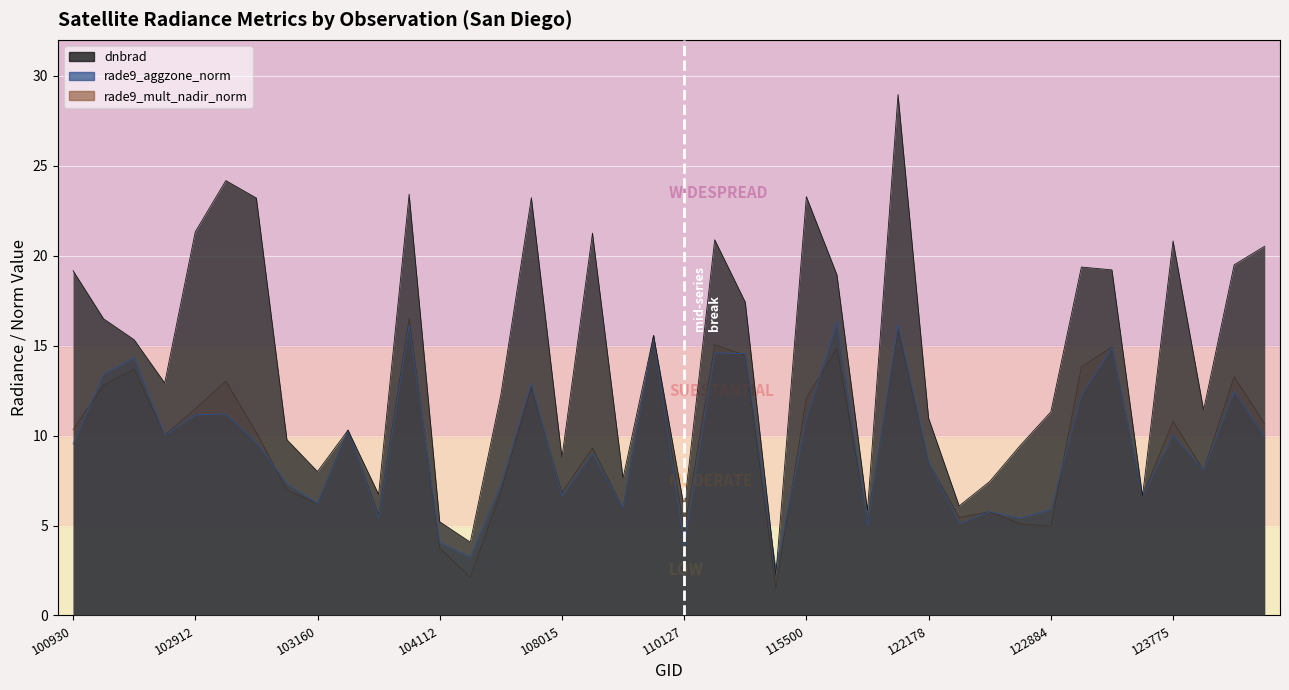

How many lines are shown in the chart?

3